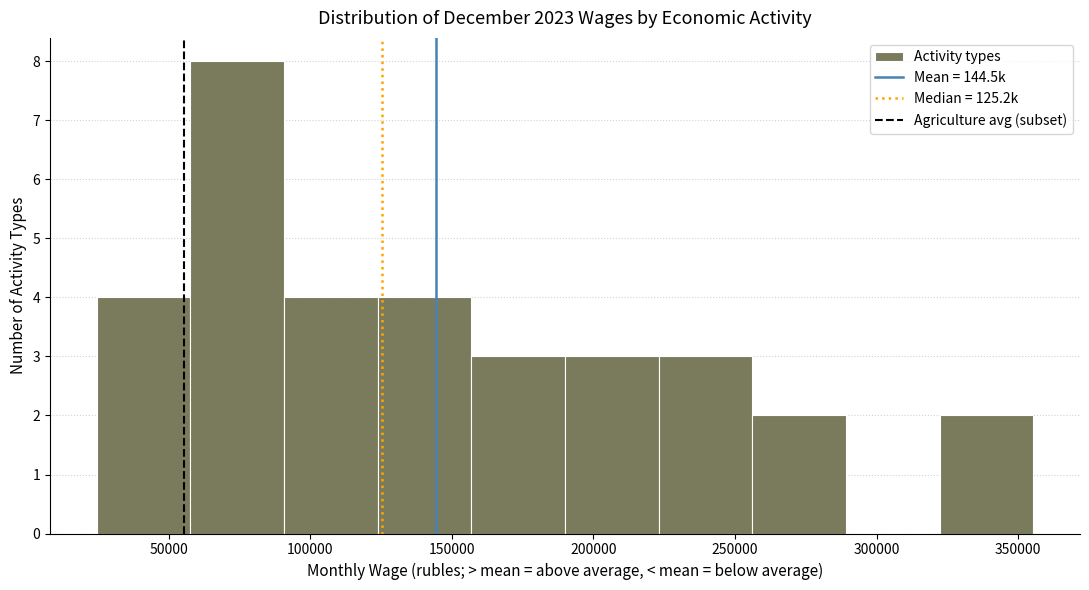

Reading left to right, list every bar in this chart as the range it spans on the x-axis followed by its height. Neither the bar edges nor the heights are printed on the chart, so give them approximately, as read against the axes.

25000 to 60000: 4
60000 to 90000: 8
90000 to 125000: 4
125000 to 155000: 4
155000 to 190000: 3
190000 to 225000: 3
225000 to 255000: 3
255000 to 290000: 2
290000 to 320000: 0
320000 to 355000: 2